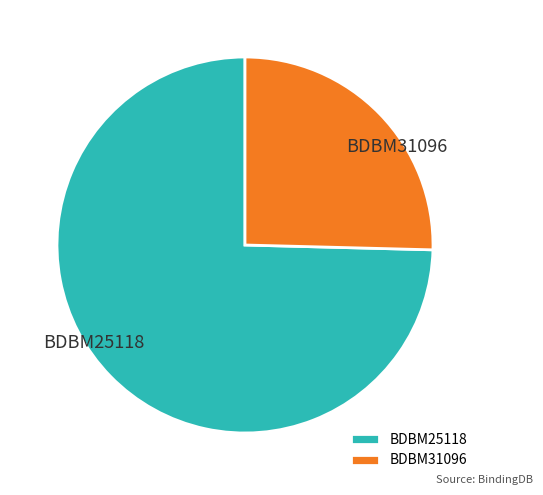

Does BDBM25118 account for over 50% of the chart?

Yes